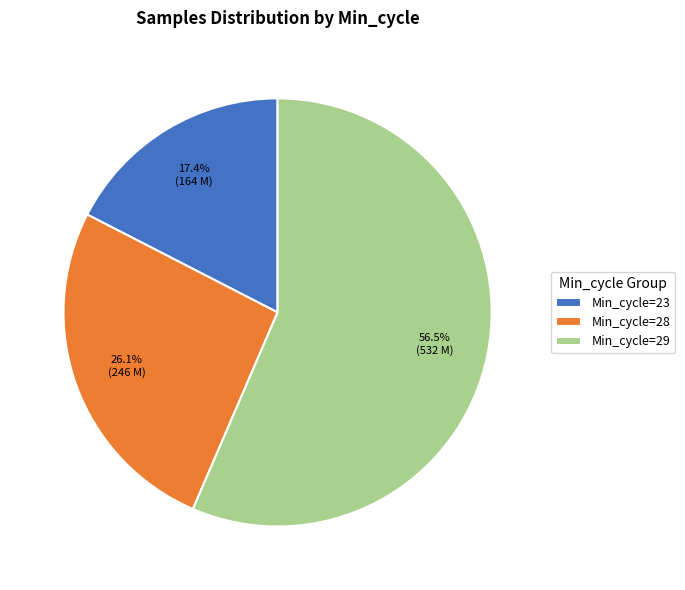

Count the number of slices in the pie.

3